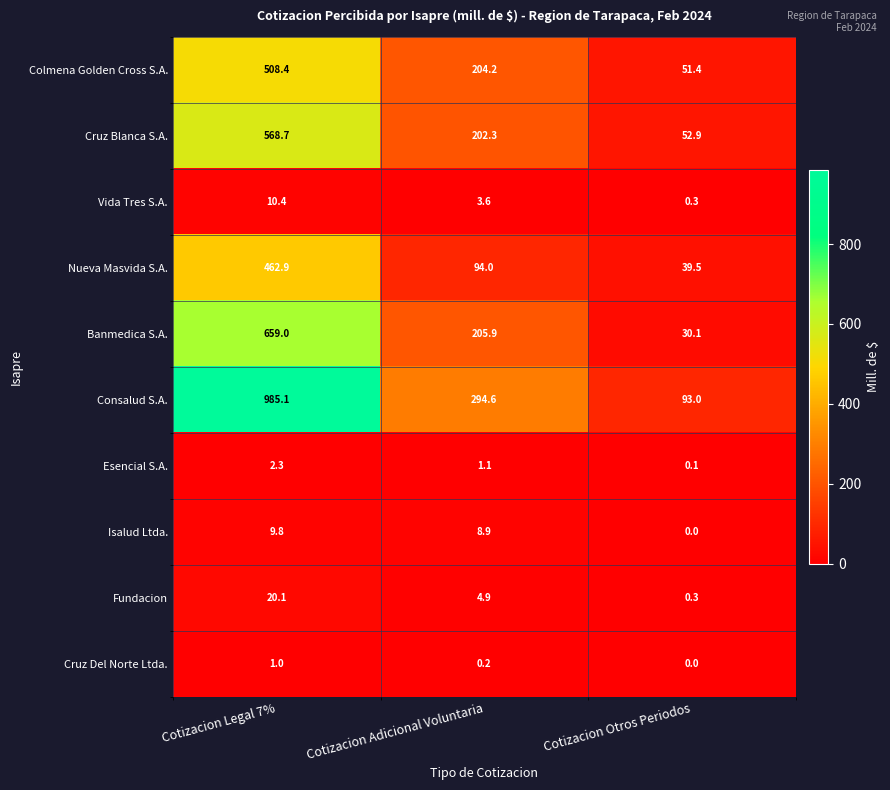

The Nueva Masvida S.A. series shows 94.0 at Cotizacion Adicional Voluntaria. True or false?

True